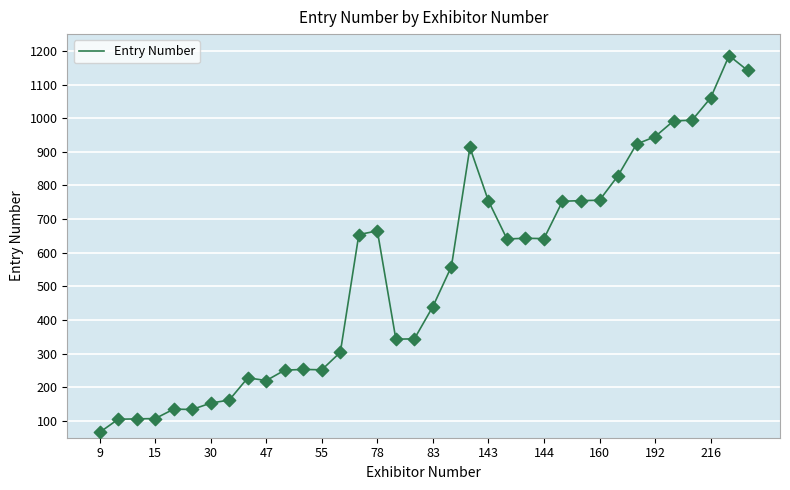

What is the difference between the maximum and minimum values?

1120